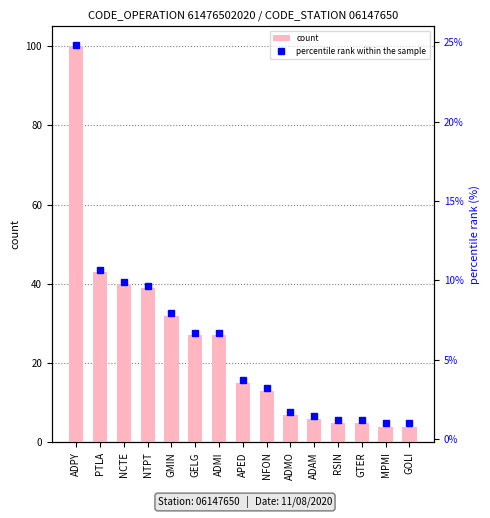

Which category has the highest value across all series?

ADPY